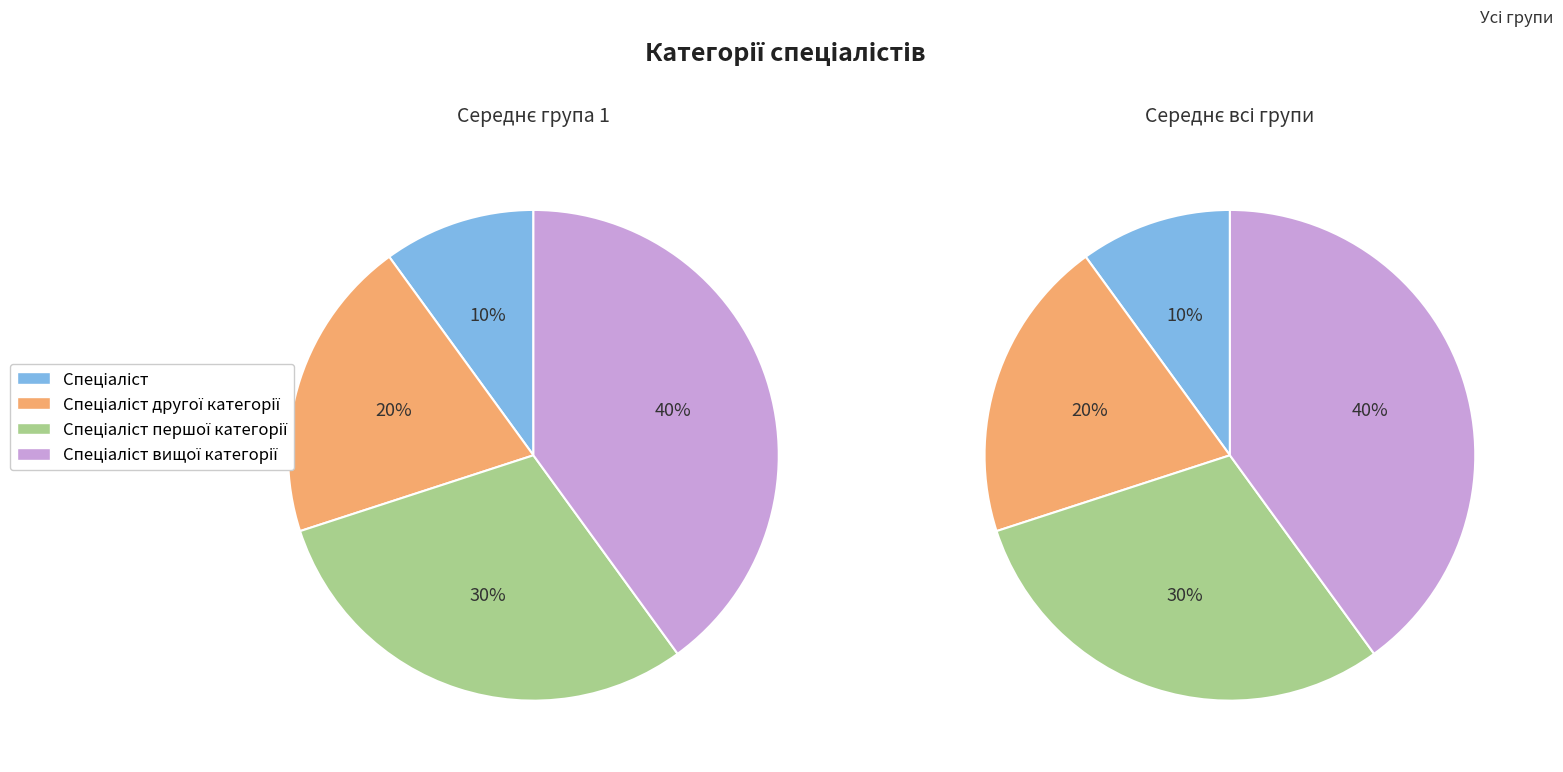

Is it true that Спеціаліст першої категорії is 40% of the pie?

False